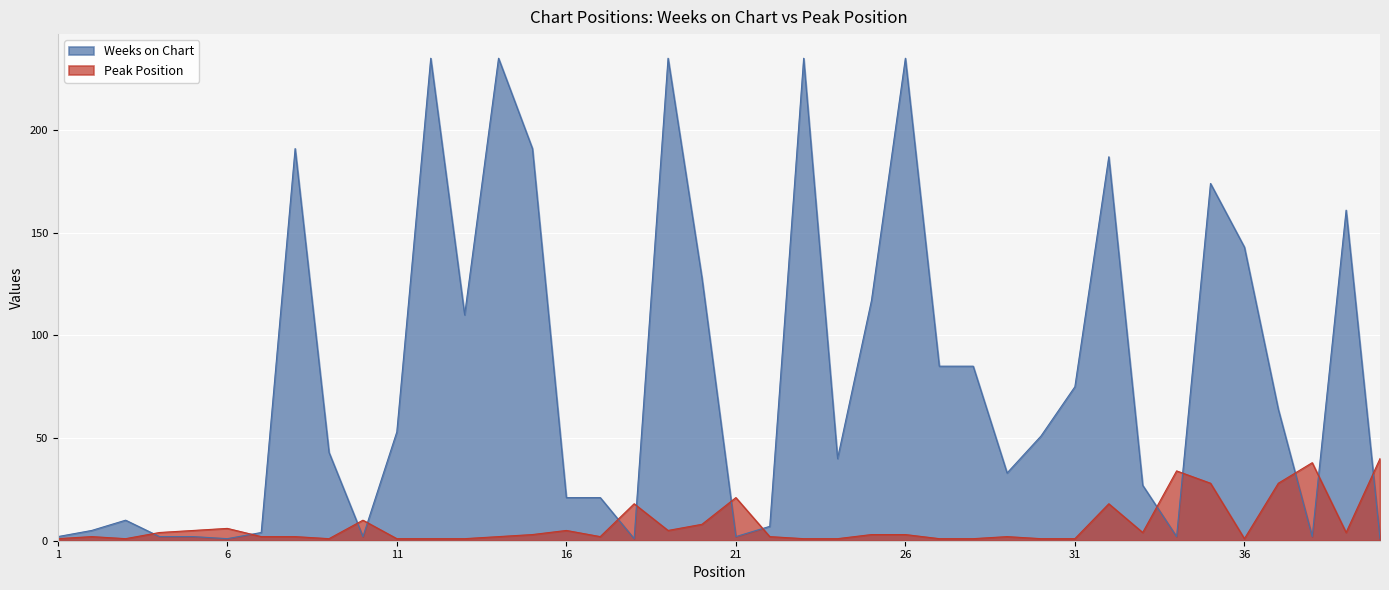

In Peak Position, how many points are higher than both neighbors (excluding endpoints)?

10